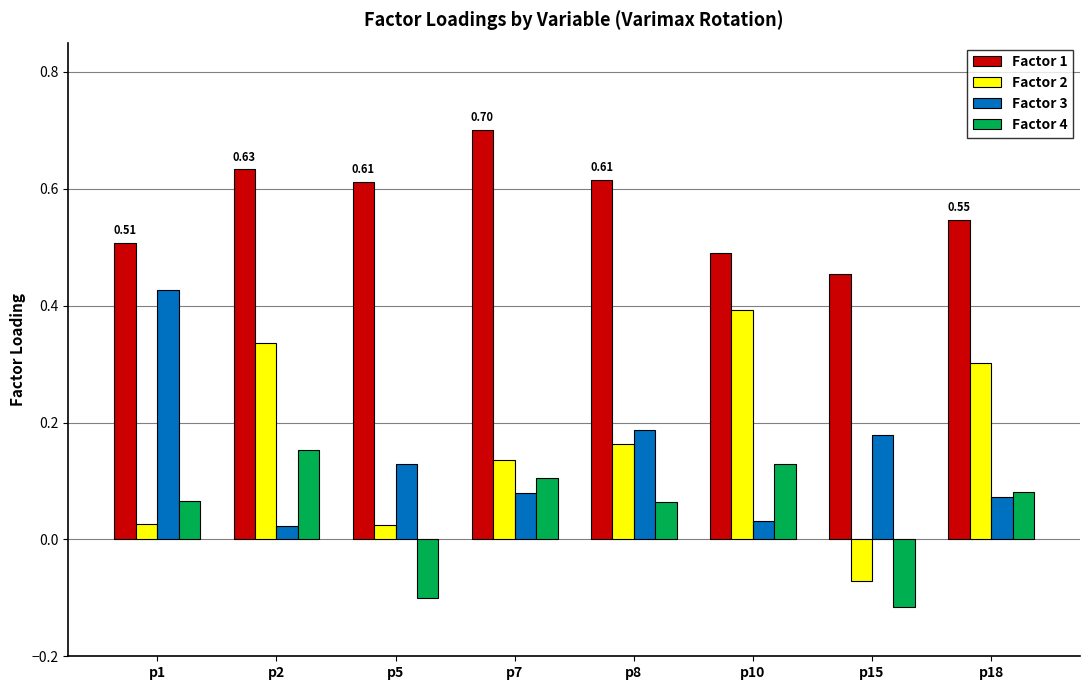

Which category has the lowest value in the Factor 2 series?

p15